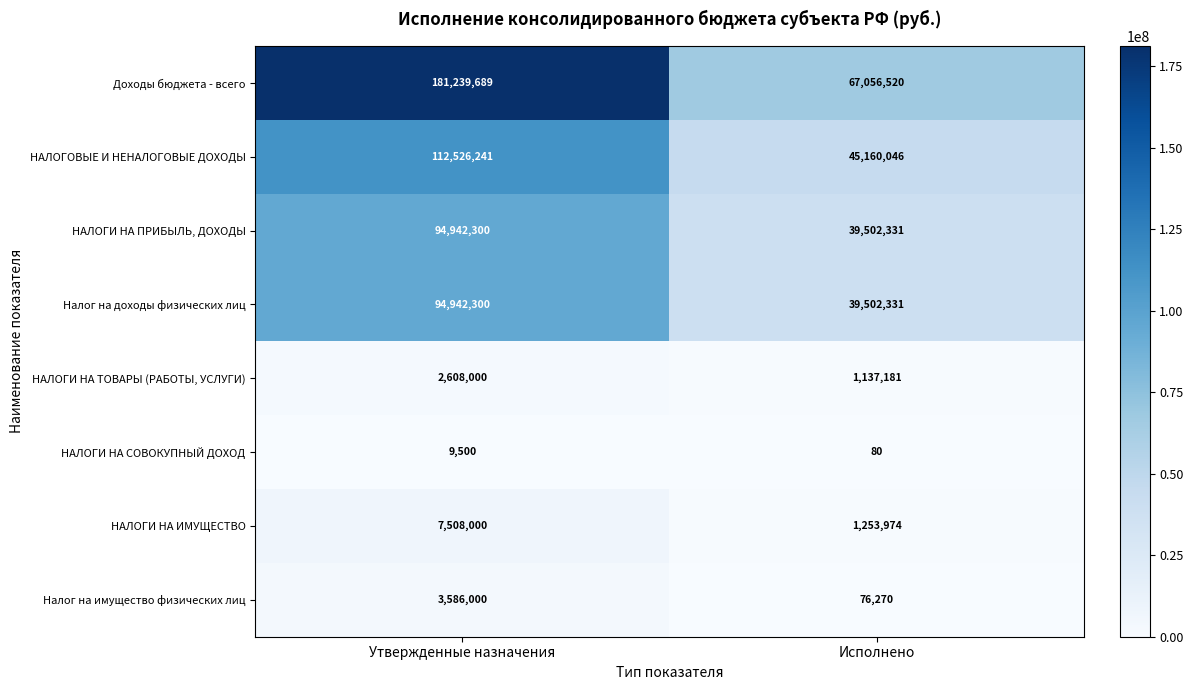

How many values in the НАЛОГОВЫЕ И НЕНАЛОГОВЫЕ ДОХОДЫ series are below 112526241?

1